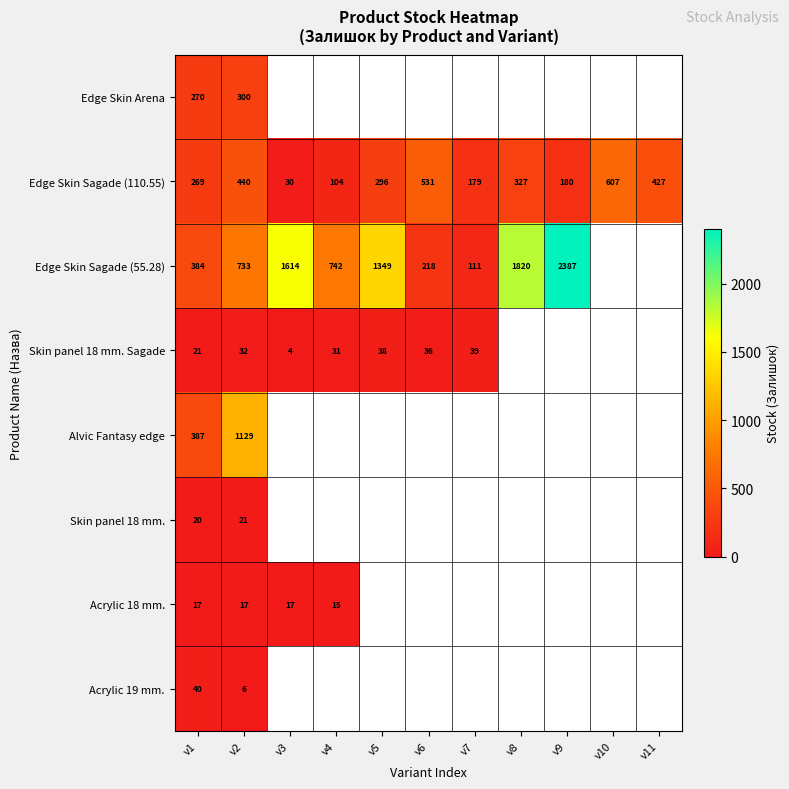

At which category is the sum across all series the highest?

v2